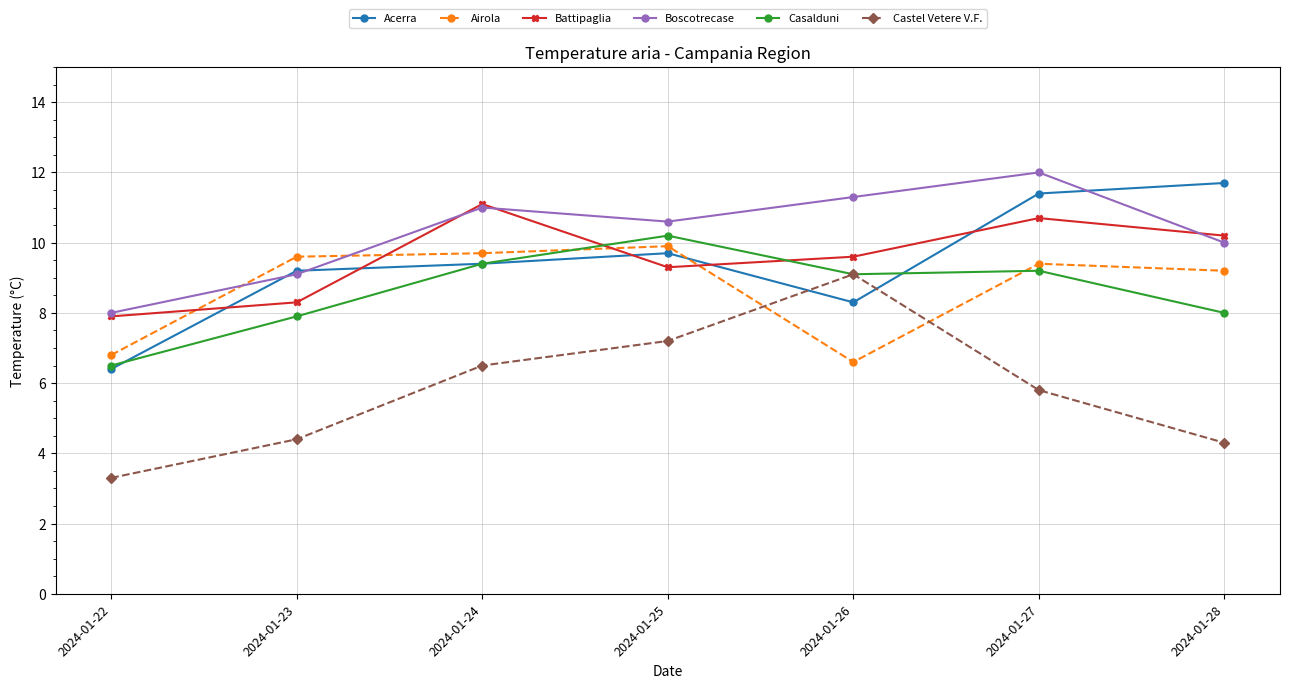

Which series has the largest range (max minus min)?

Castel Vetere V.F.